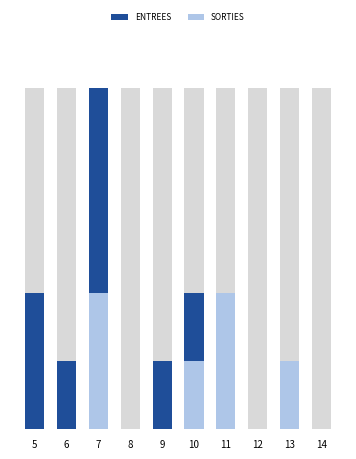

At how many categories does at least one series exceed 1?

3